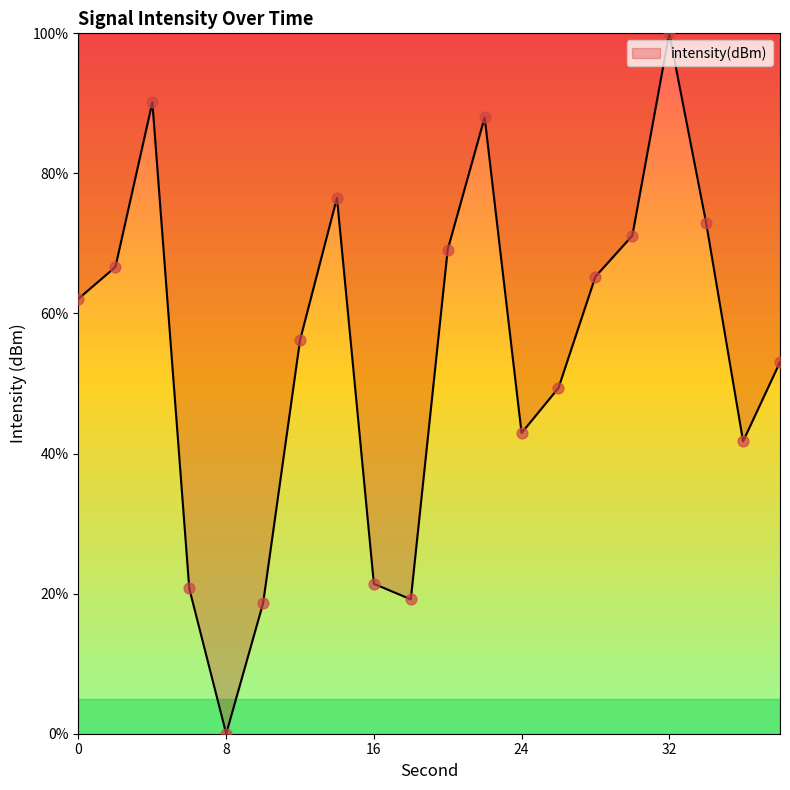

What is the greatest value displayed?

100.0